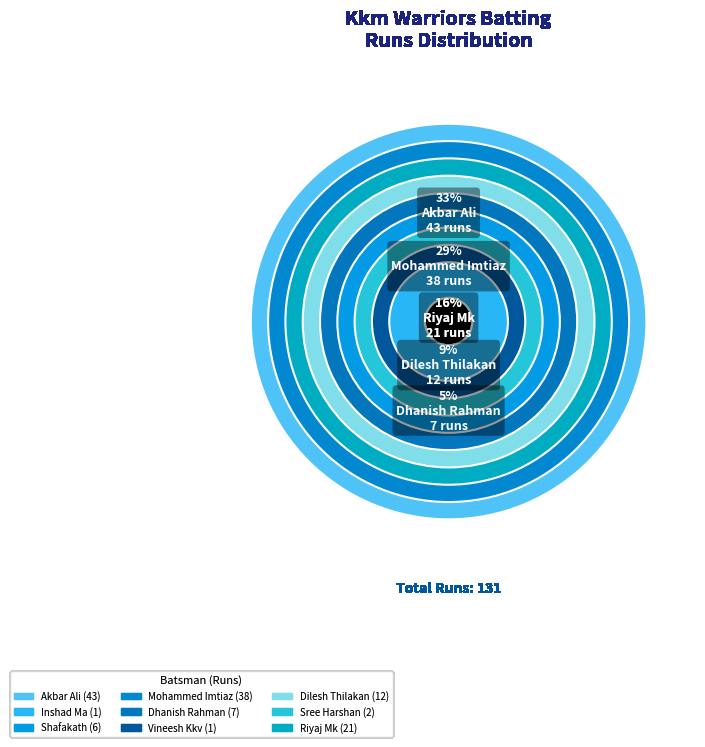

Does Akbar Ali account for over 50% of the chart?

No